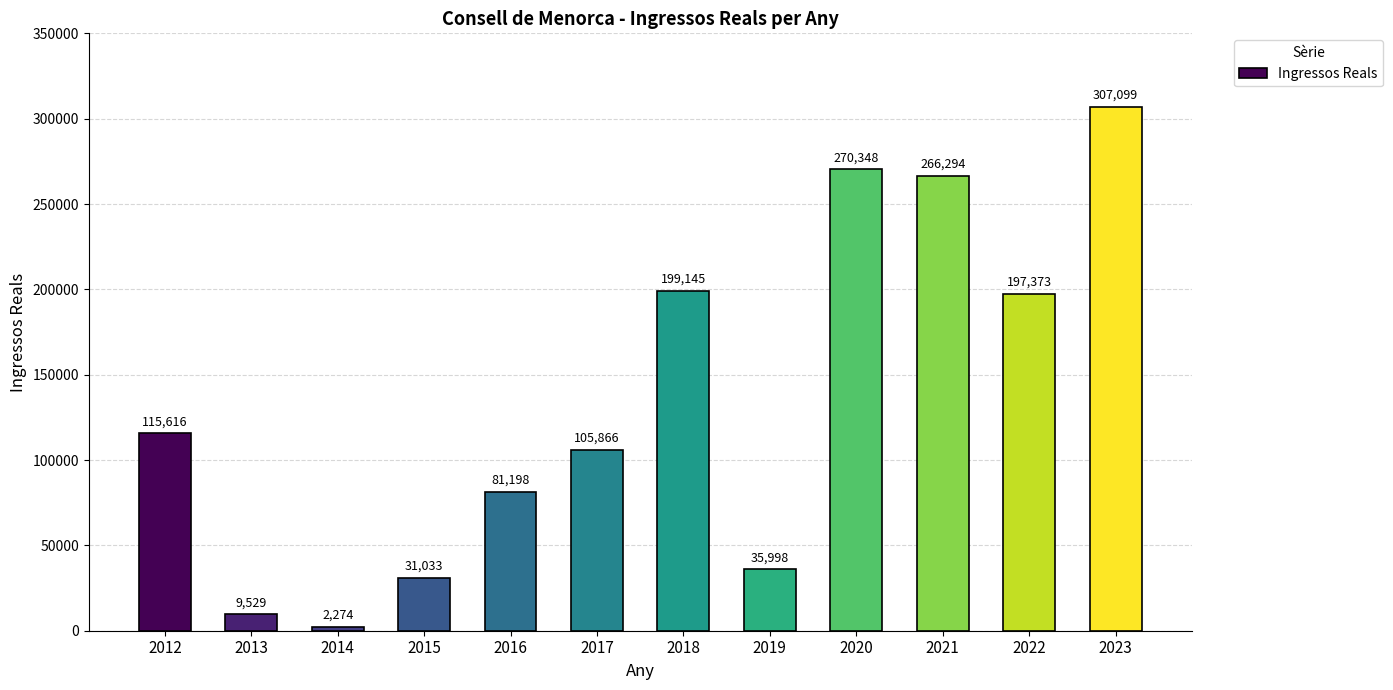

What is the greatest value displayed?

307098.6